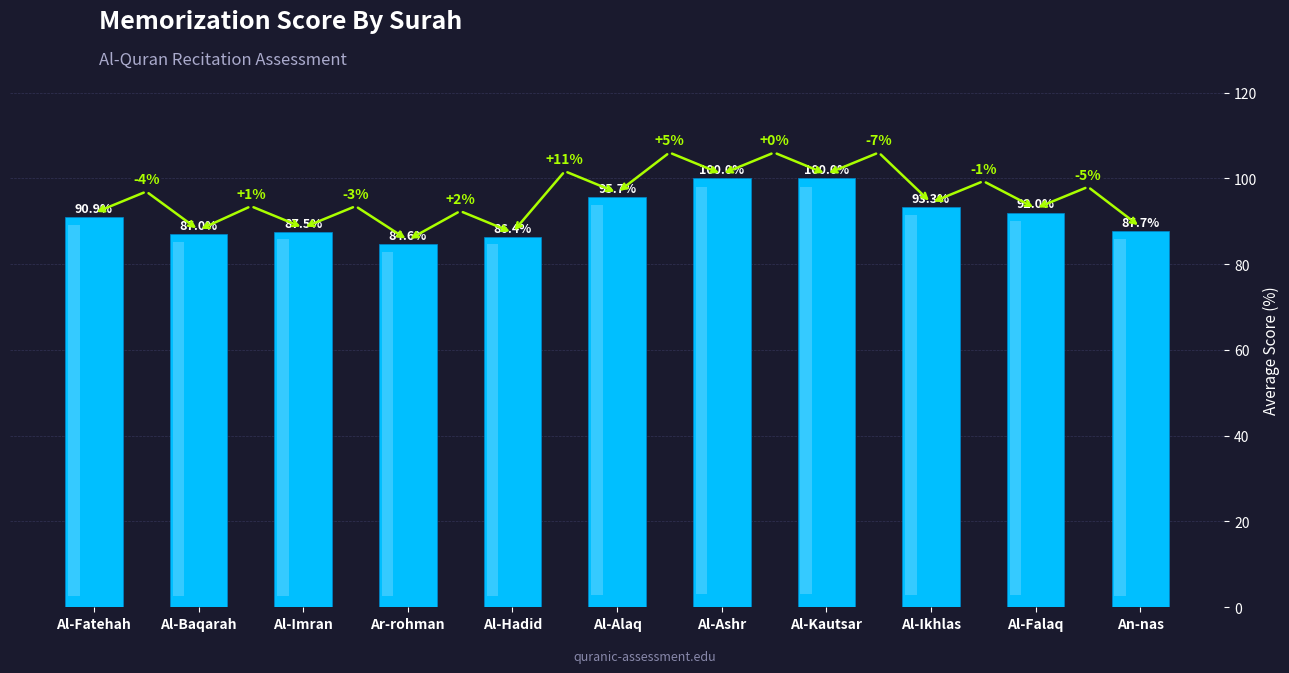

Count the number of data series in this chart.

1